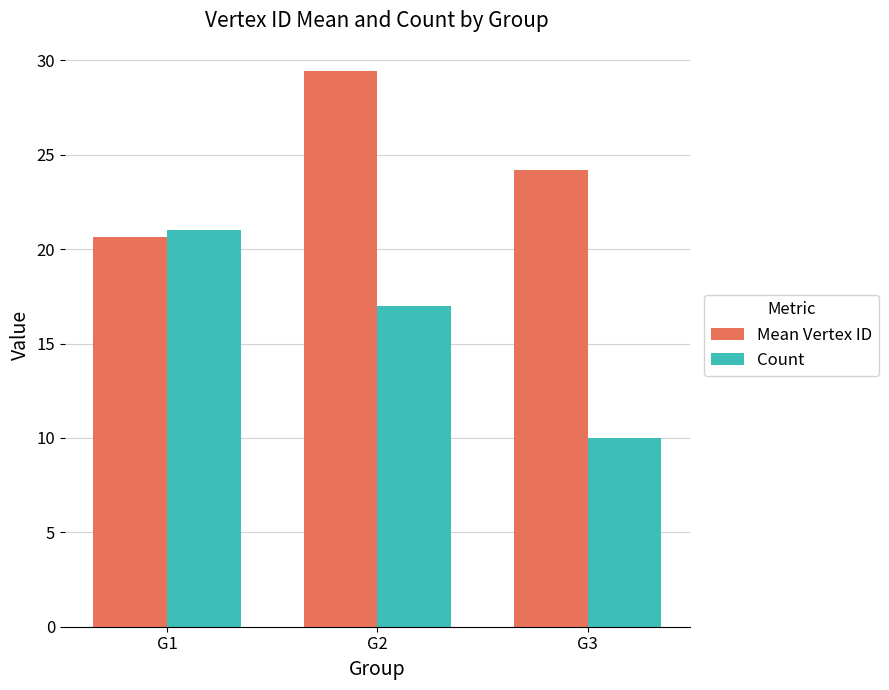

Which series has the largest range (max minus min)?

Count